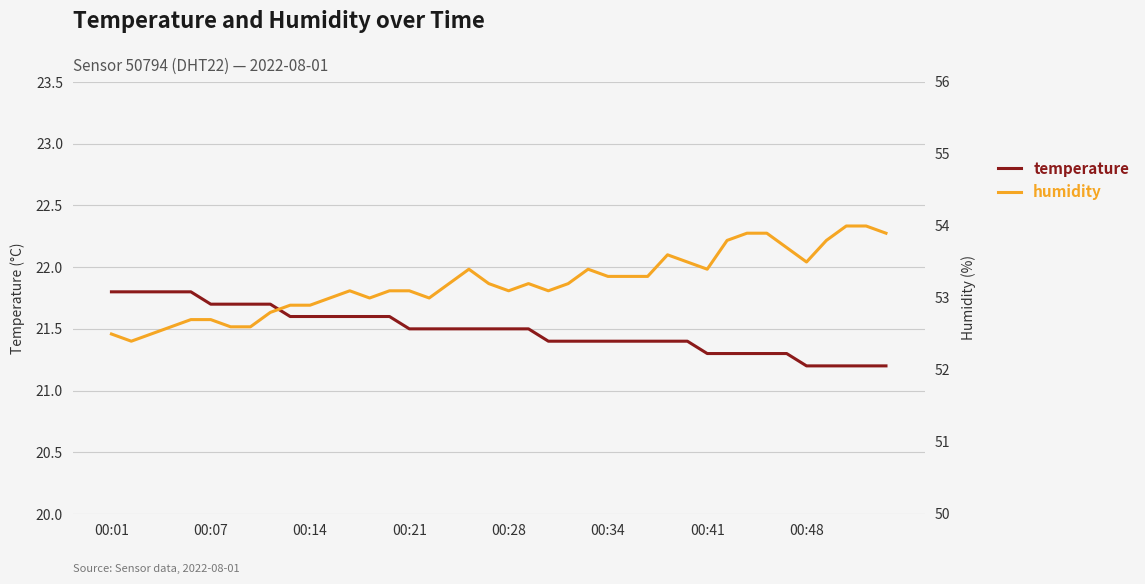

What is the value of the humidity point at the 32nd from the left?

53.8